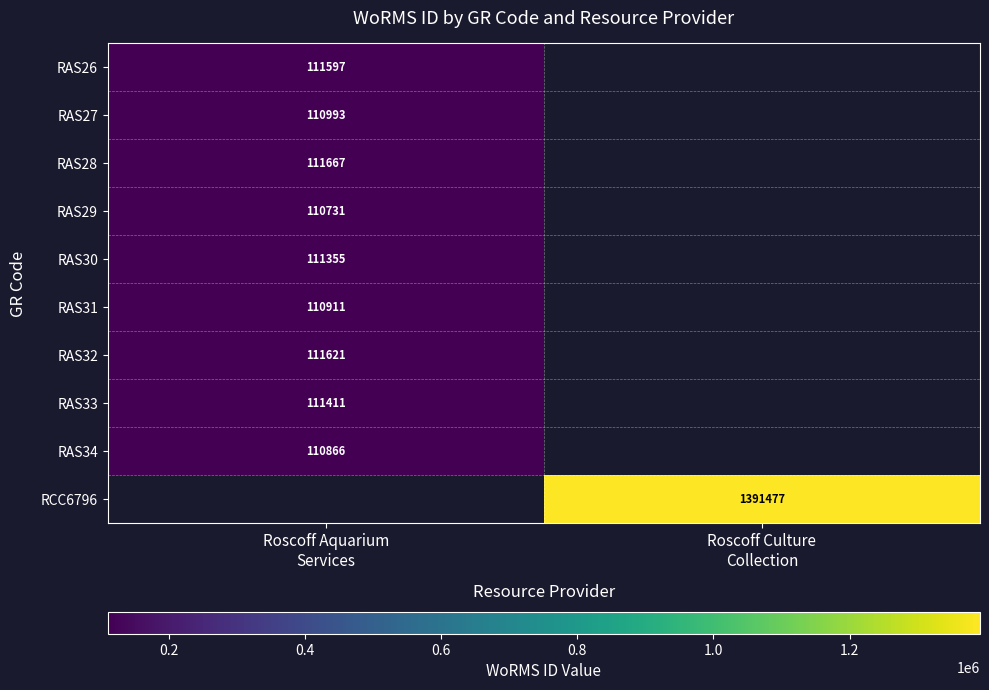

At how many categories does at least one series exceed 1371673?

1